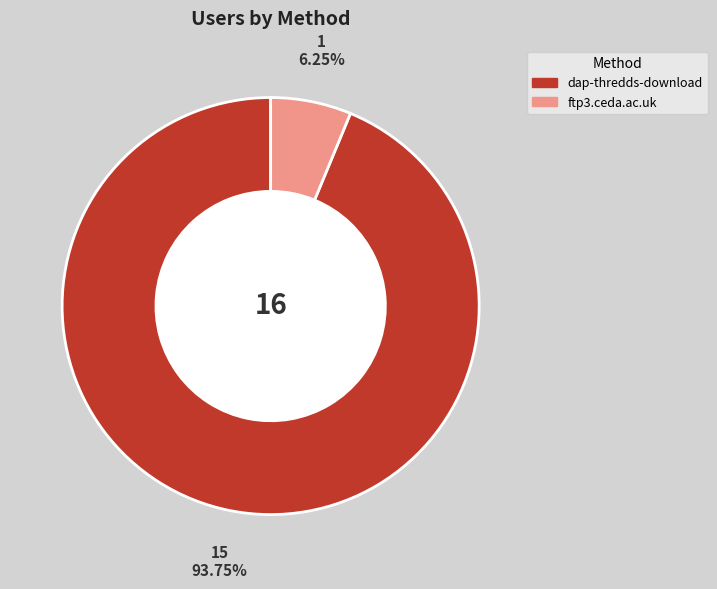

What percentage do dap-thredds-download and ftp3.ceda.ac.uk together represent?

100.0%